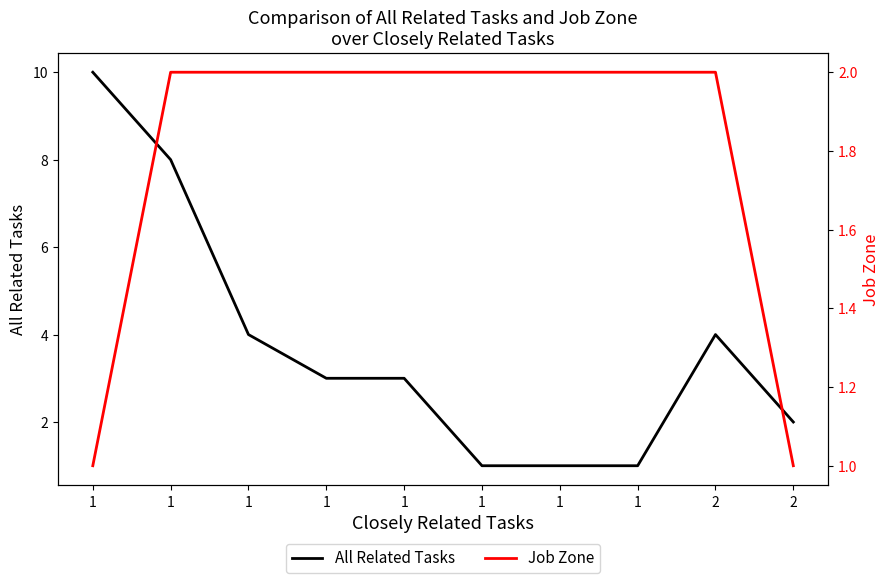

How many intersections are there between All Related Tasks and Job Zone?

2